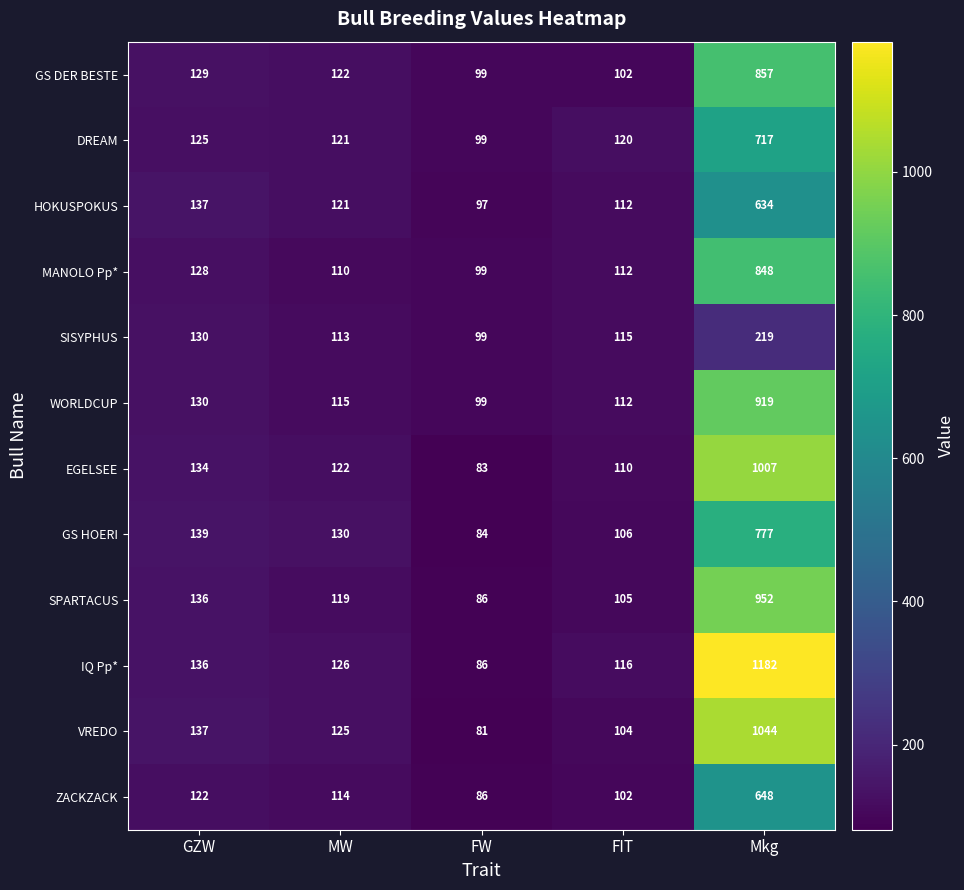

The value of DREAM at FIT is 32. True or false?

False